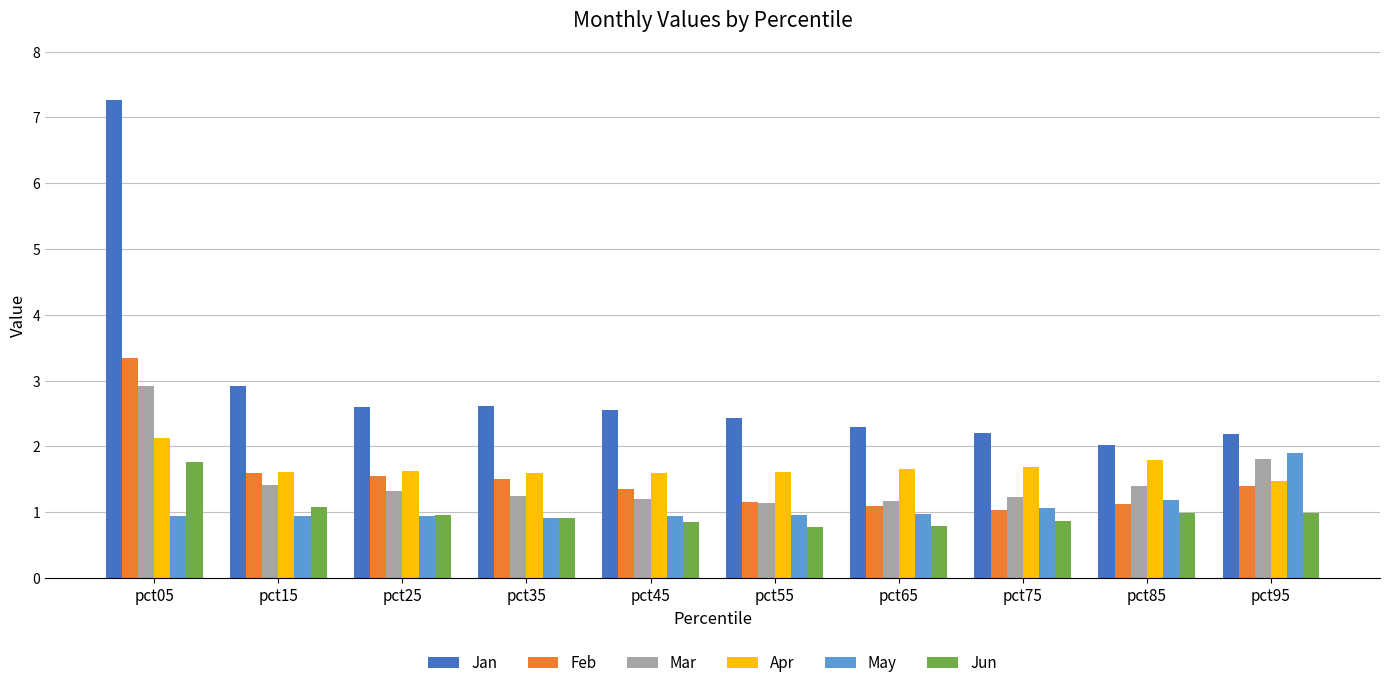

What is the minimum value shown in the chart?

0.8